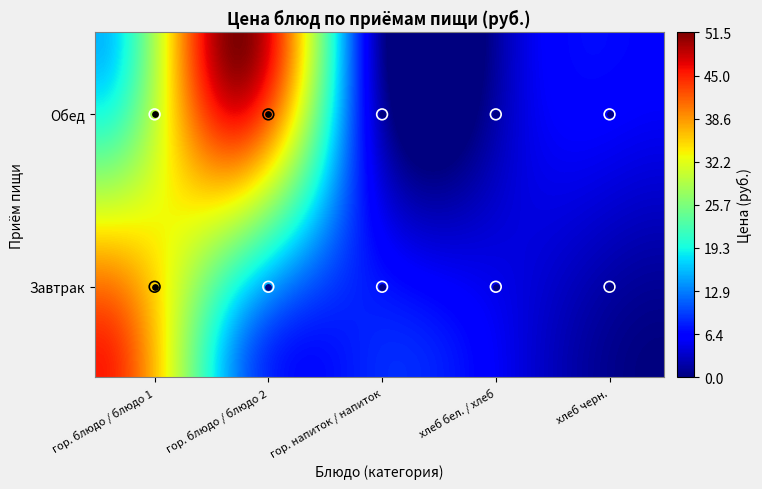

Reading right to left, what are all the values shown in this chart?

6.4	4.1	1.9	51.5	15.8	4.3	8.5	12.8	45.4